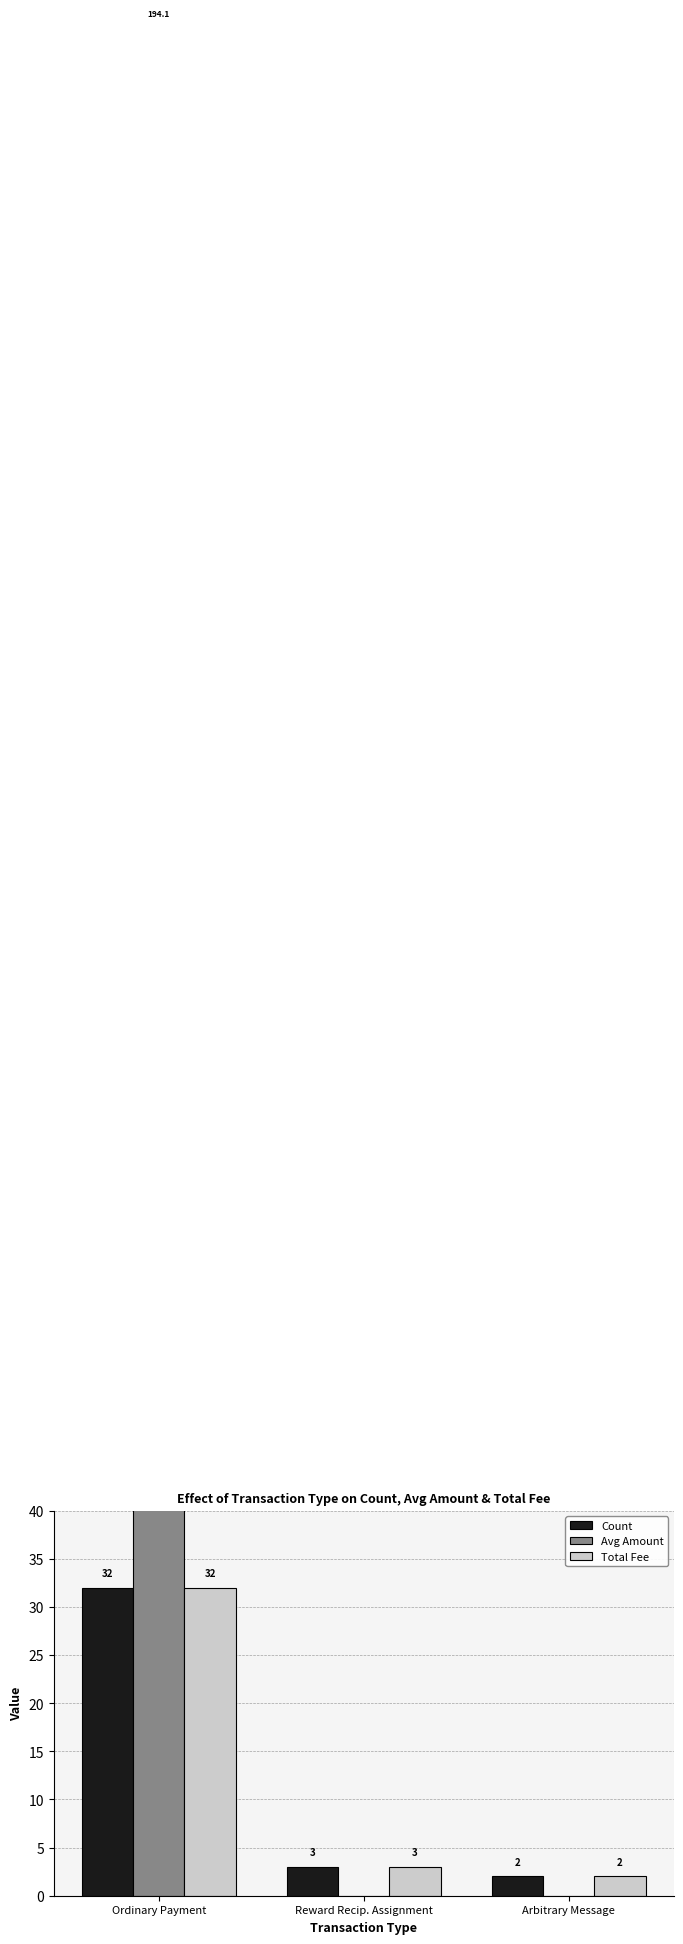

What is the maximum value shown in the chart?

194.1